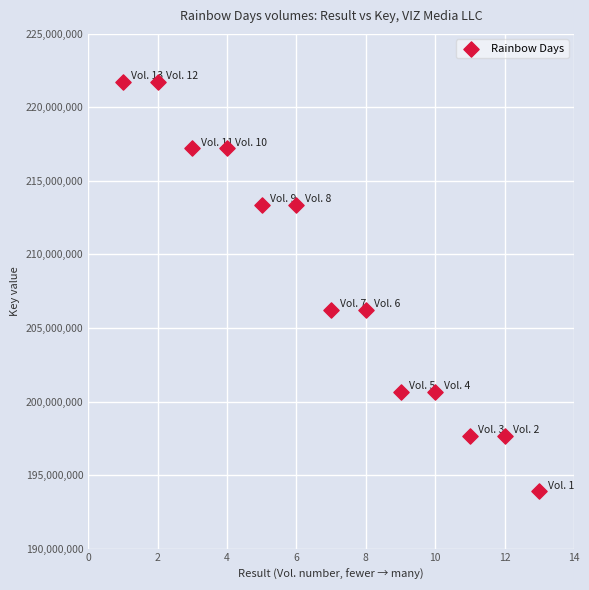

What is the range of Y values (max minus min)?

27837563